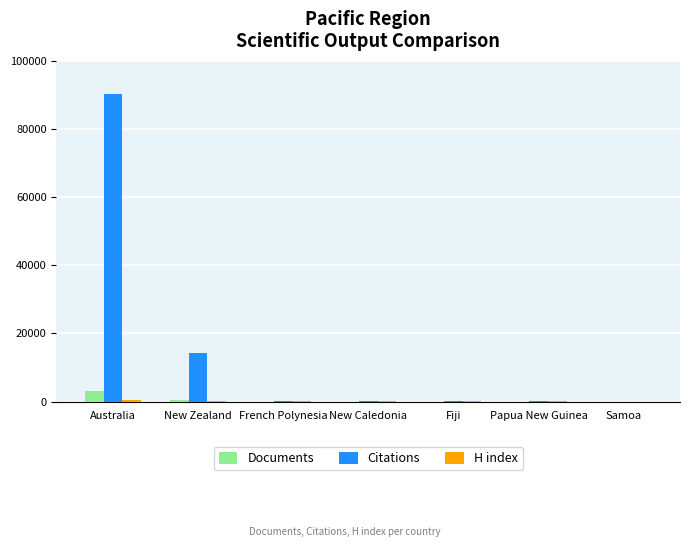

How many groups of bars are there?

7